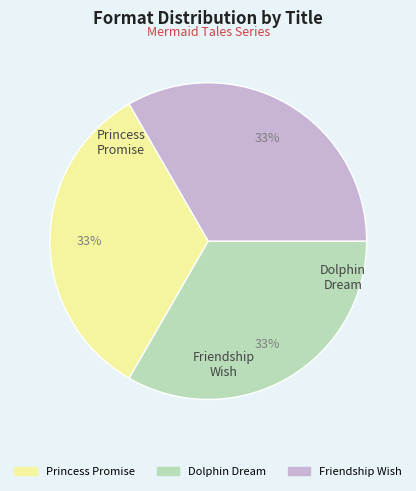

To the nearest percent, what is the combined percentage of Friendship Wish and Dolphin Dream?

67%